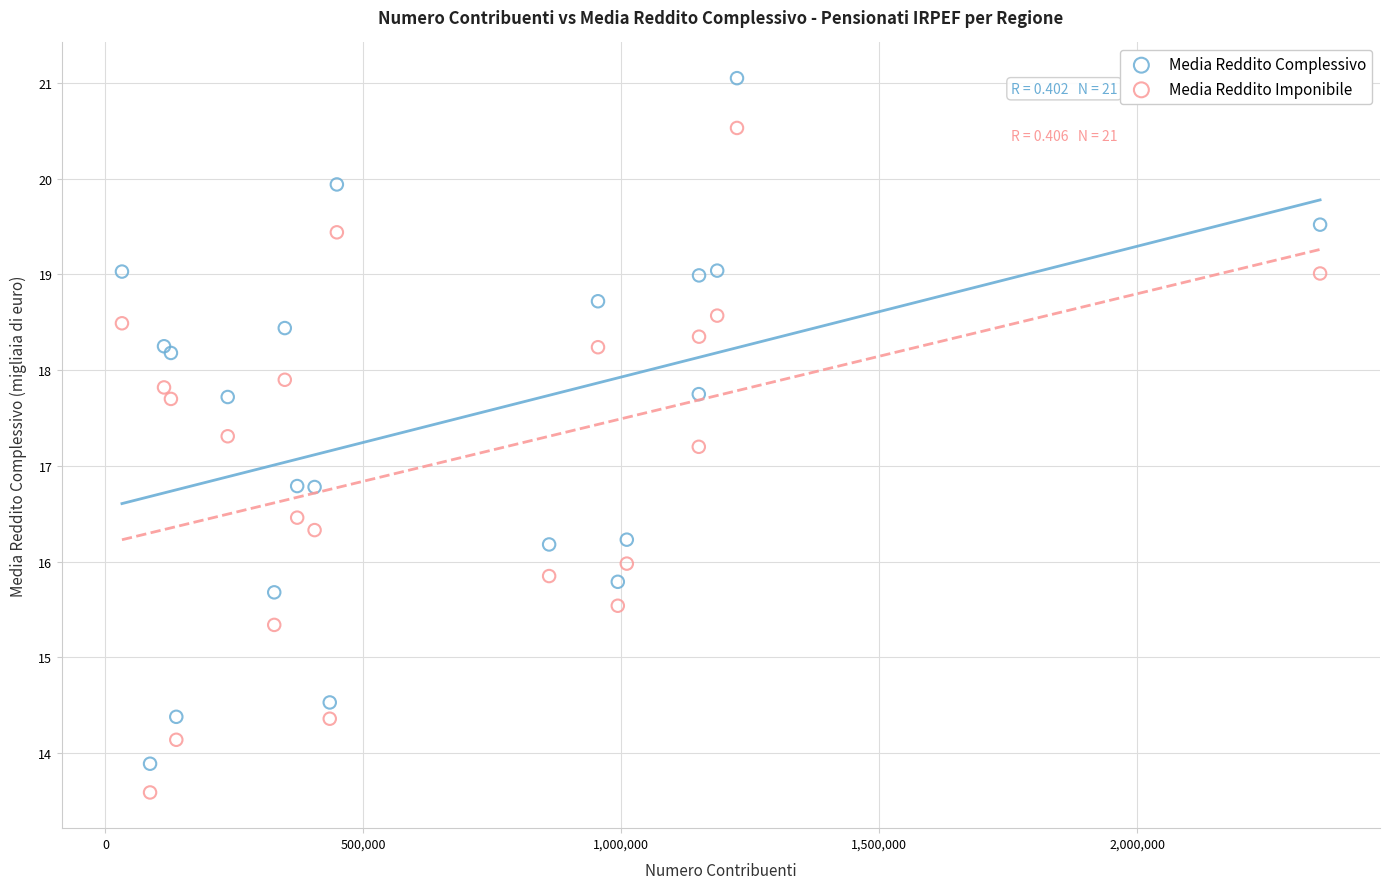

Which series reaches the minimum Y coordinate?

Media Reddito Imponibile